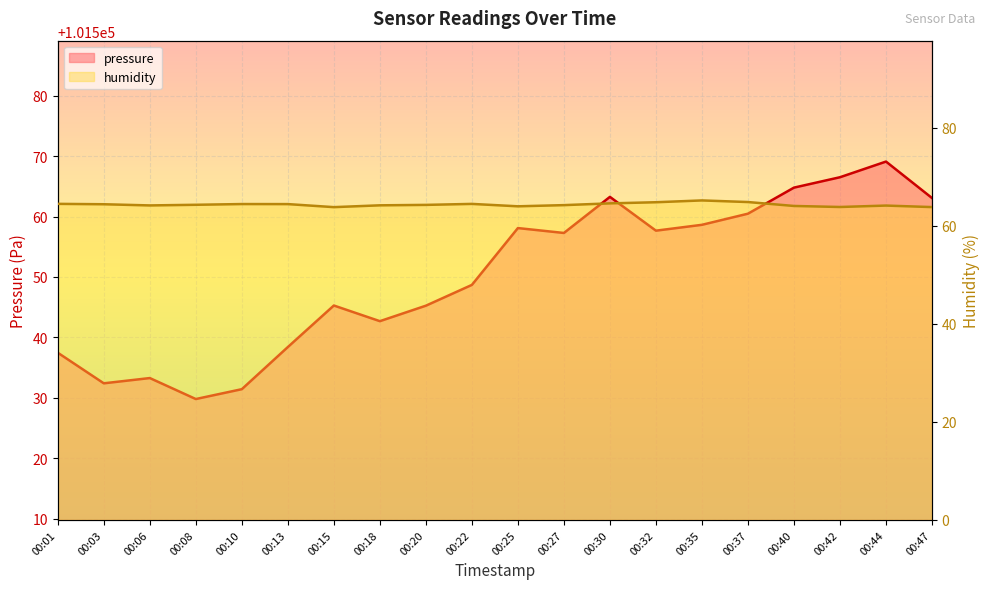

What is the difference between the maximum and minimum values in the pressure series?

39.3